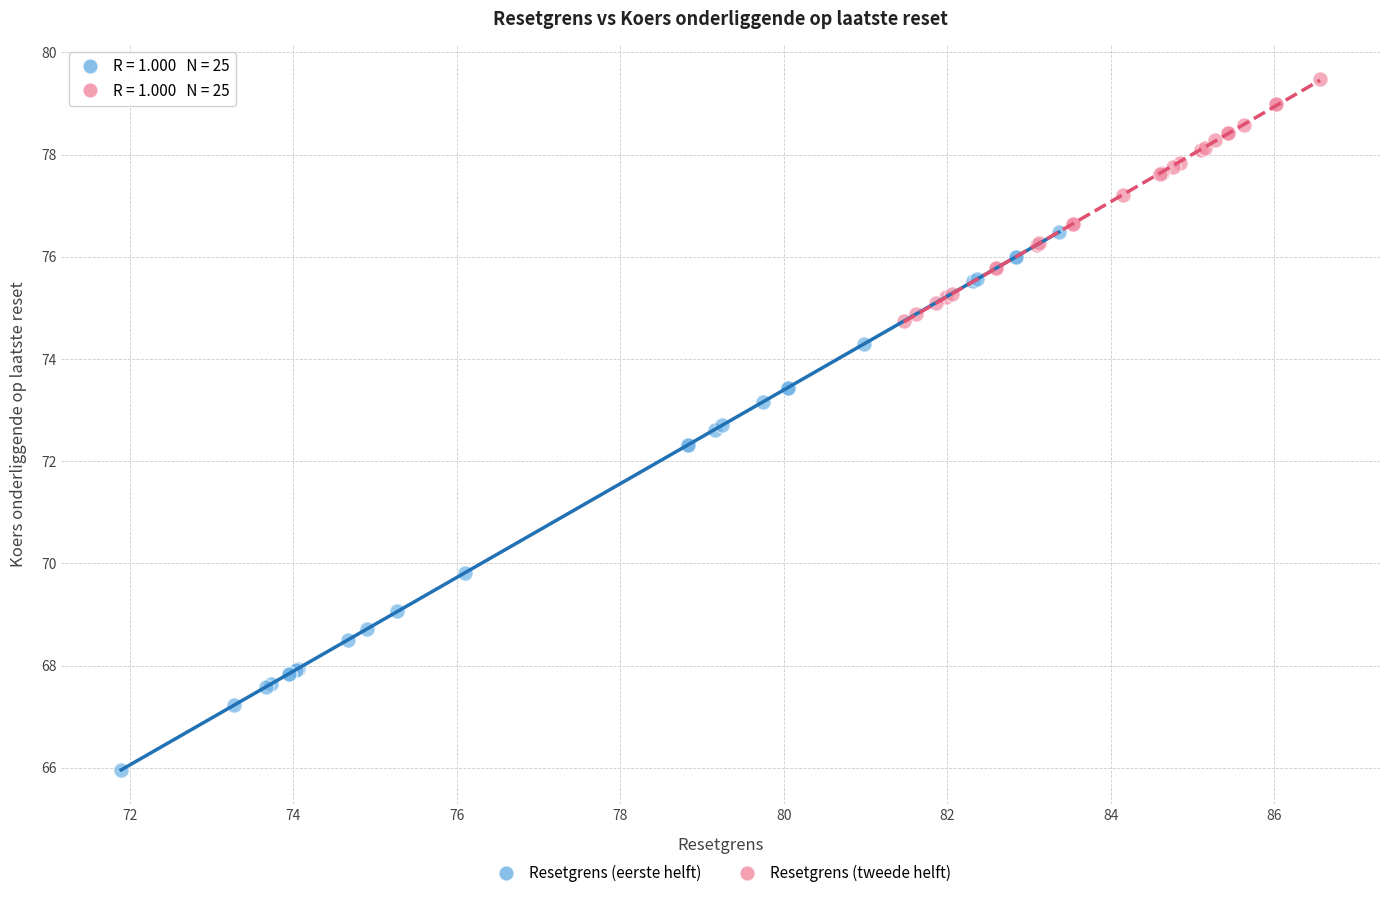

Which series has the widest spread of Y values?

Resetgrens (eerste helft)